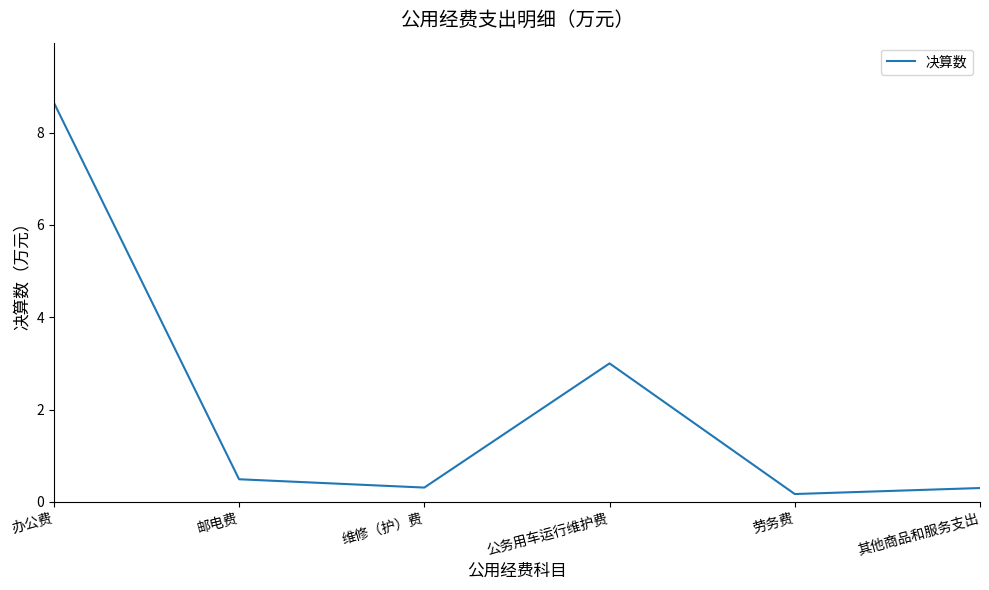

At which category does the data reach its first local peak?

公务用车运行维护费